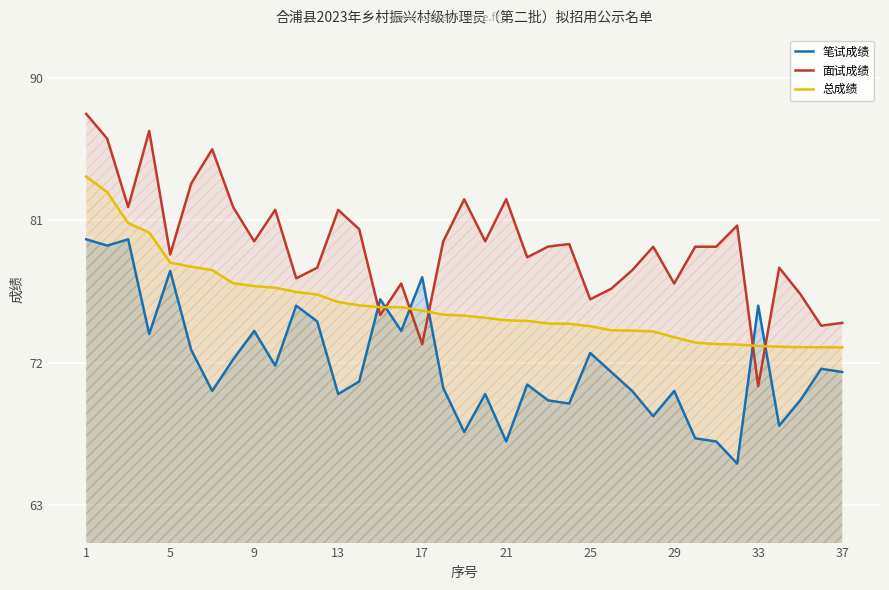

What is the maximum value for 总成绩?

83.8